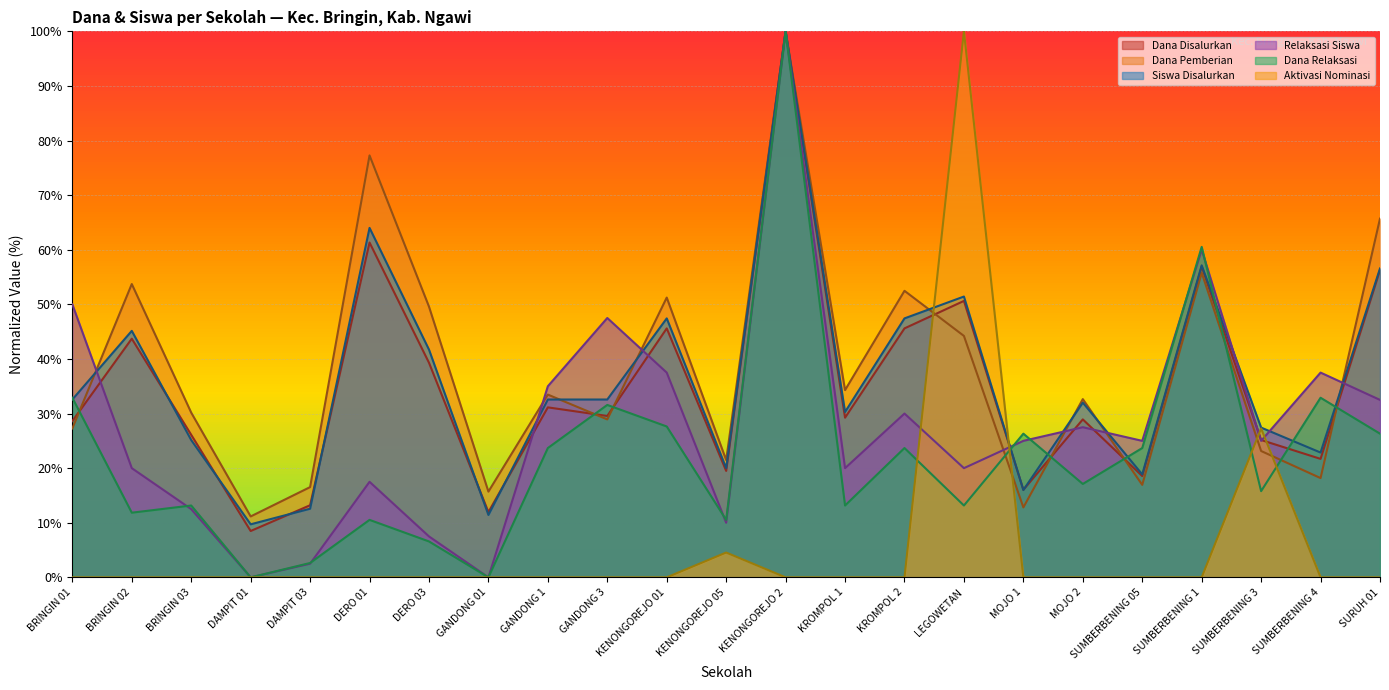

The value of Dana Relaksasi at BRINGIN 02 is 11.8. True or false?

True